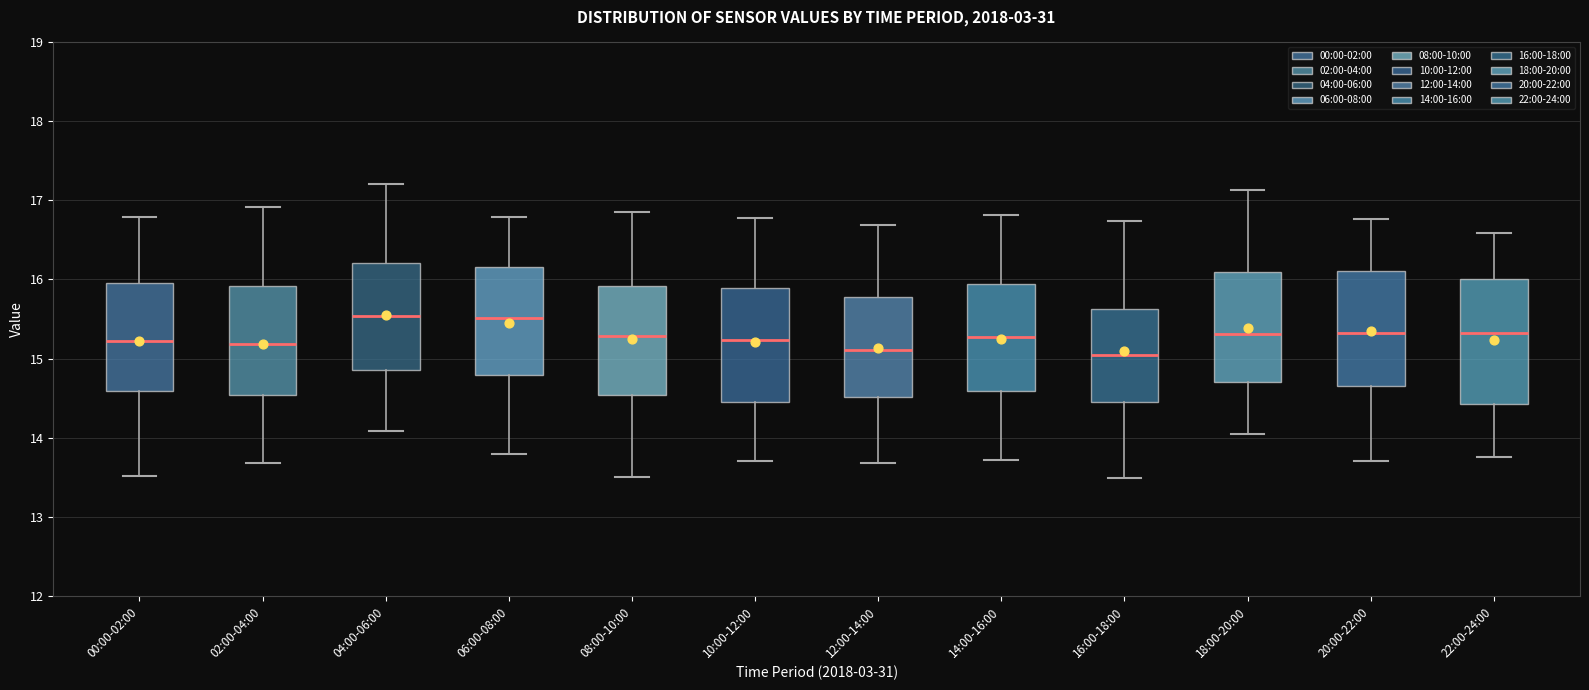

Reading left to right, transcribe this box plot: for each box, give where its median line is, the range the box spans, and where its two whiskers end, as read against the y-axis. The values are not printed on the chart, so give them approximately, as read against the axis.

00:00-02:00: median 15.2, box 14.6 to 16.0, whiskers 13.5 to 16.8
02:00-04:00: median 15.2, box 14.5 to 15.9, whiskers 13.7 to 16.9
04:00-06:00: median 15.5, box 14.9 to 16.2, whiskers 14.1 to 17.2
06:00-08:00: median 15.5, box 14.8 to 16.2, whiskers 13.8 to 16.8
08:00-10:00: median 15.3, box 14.5 to 15.9, whiskers 13.5 to 16.9
10:00-12:00: median 15.2, box 14.5 to 15.9, whiskers 13.7 to 16.8
12:00-14:00: median 15.1, box 14.5 to 15.8, whiskers 13.7 to 16.7
14:00-16:00: median 15.3, box 14.6 to 15.9, whiskers 13.7 to 16.8
16:00-18:00: median 15.0, box 14.5 to 15.6, whiskers 13.5 to 16.7
18:00-20:00: median 15.3, box 14.7 to 16.1, whiskers 14.0 to 17.1
20:00-22:00: median 15.3, box 14.7 to 16.1, whiskers 13.7 to 16.8
22:00-24:00: median 15.3, box 14.4 to 16.0, whiskers 13.8 to 16.6